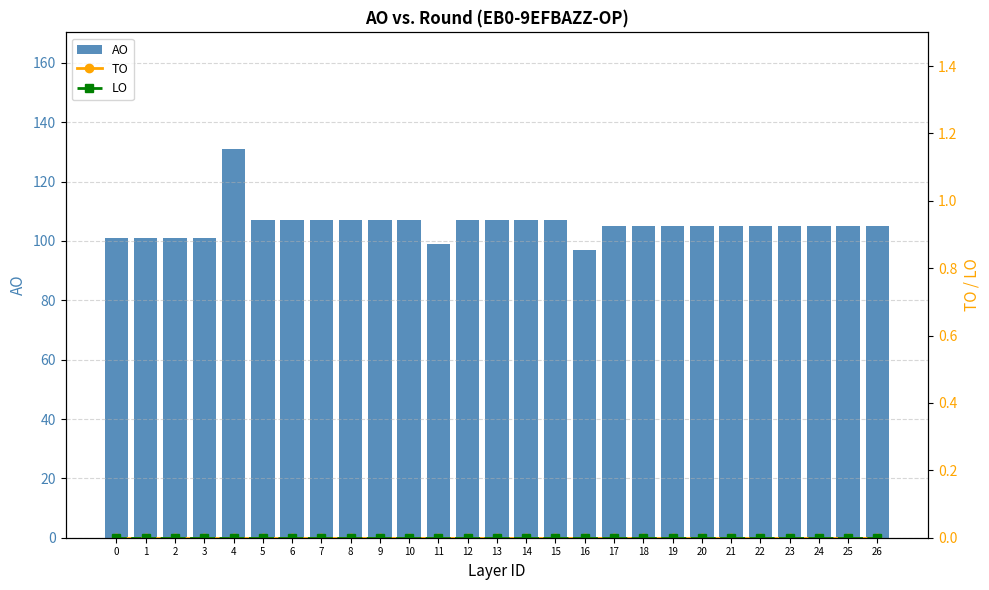

At how many categories does at least one series exceed 25?

27